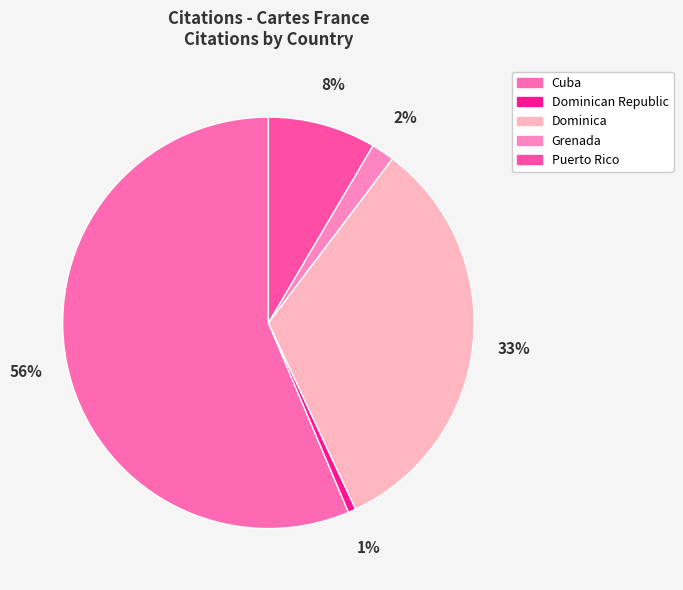

Between Dominica and Cuba, which is larger?

Cuba